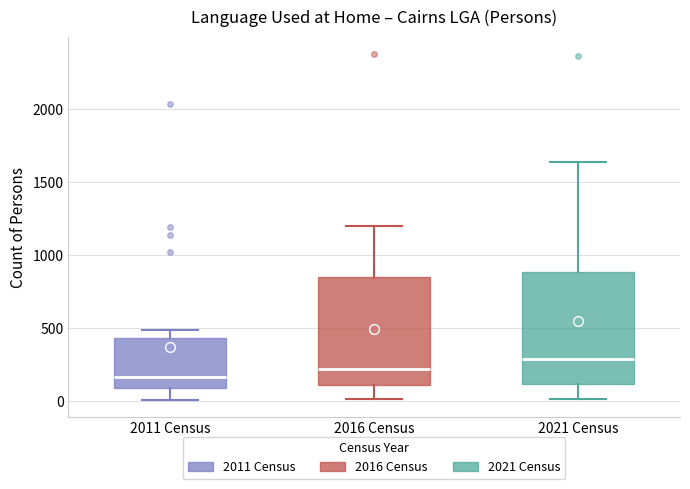

Reading left to right, transcribe this box plot: for each box, give where its median line is, the range the box spans, and where its two whiskers end, as read against the y-axis. The values are not printed on the chart, so give them approximately, as read against the axis.

2011 Census: median 150, box 100 to 450, whiskers 0 to 500
2016 Census: median 200, box 100 to 850, whiskers 0 to 1200
2021 Census: median 300, box 100 to 900, whiskers 0 to 1650